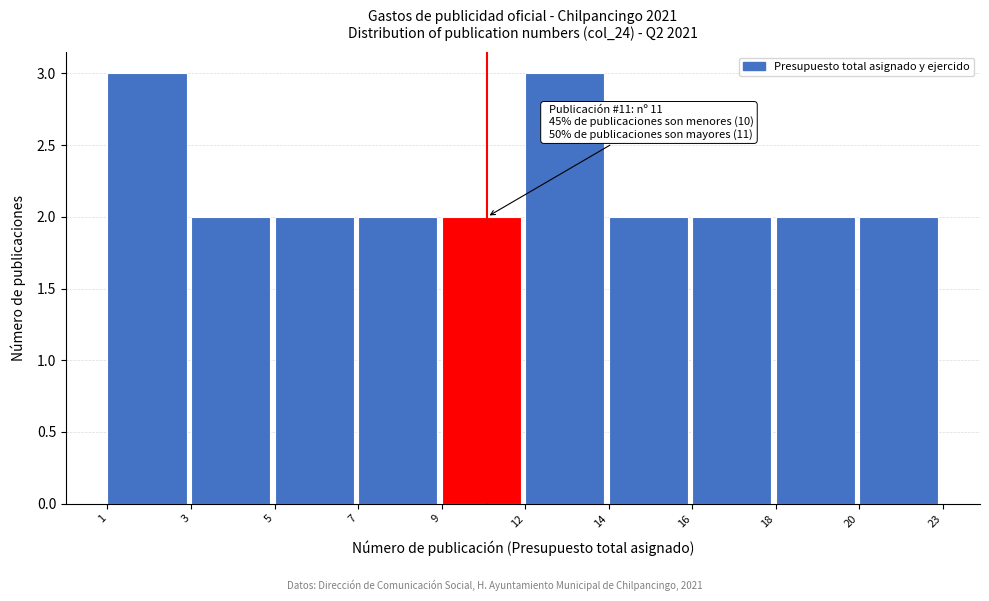

Reading left to right, extract all data points from this chart.

3	2	2	2	2	3	2	2	2	2